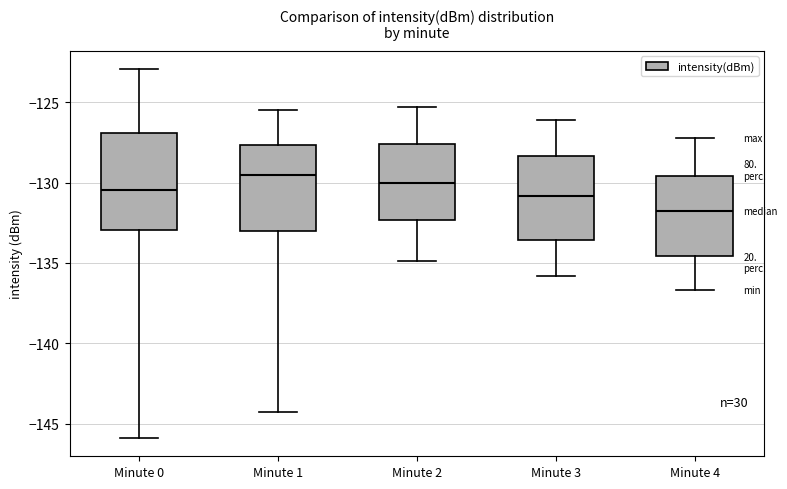

Which box has the lowest median line?

Minute 4